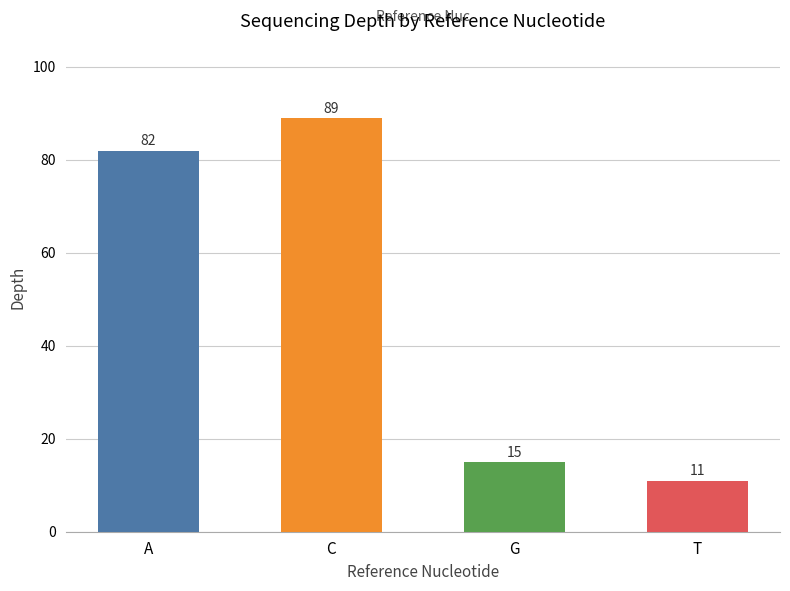

What position from the left is G?

3